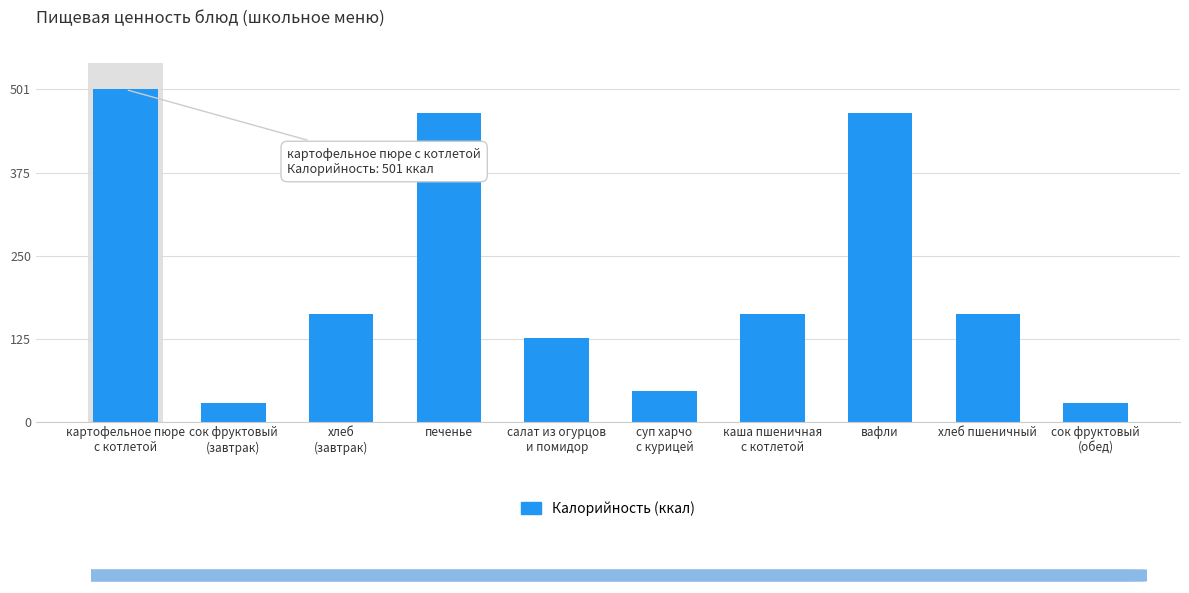

Are the bars horizontal?

No